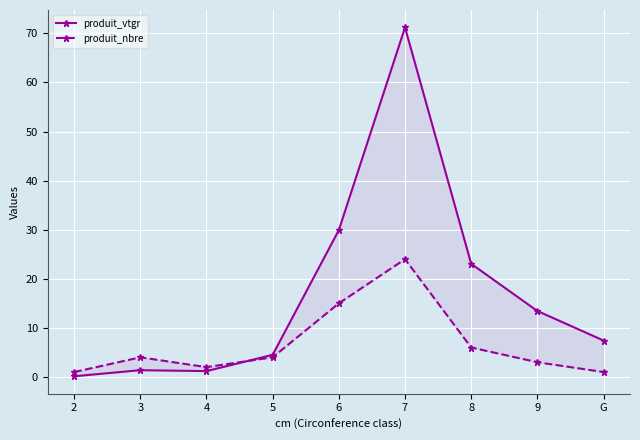

How many lines are shown in the chart?

2